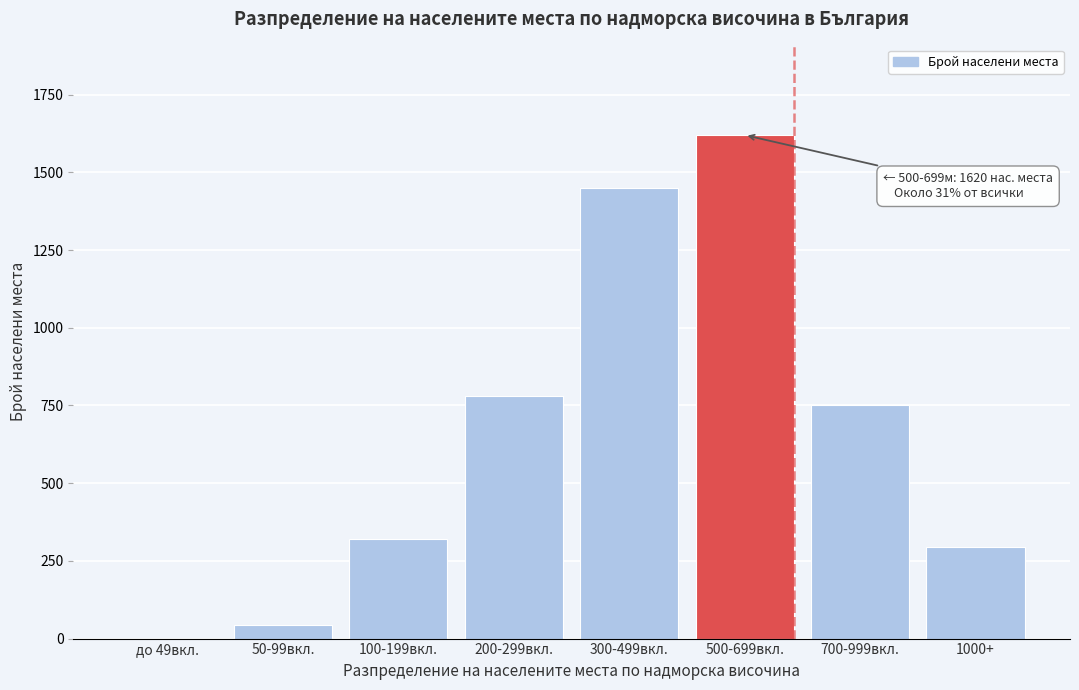

Reading right to left, transcribe all the data shown in this chart.

1000+=294	700-999вкл.=750	500-699вкл.=1620	300-499вкл.=1450	200-299вкл.=780	100-199вкл.=320	50-99вкл.=45	до 49вкл.=0